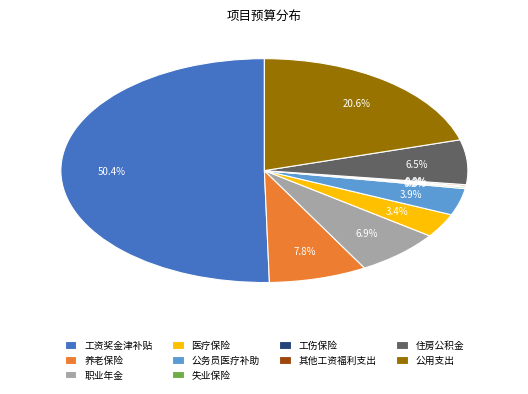

How much of the chart is everything except 住房公积金?

93.5%